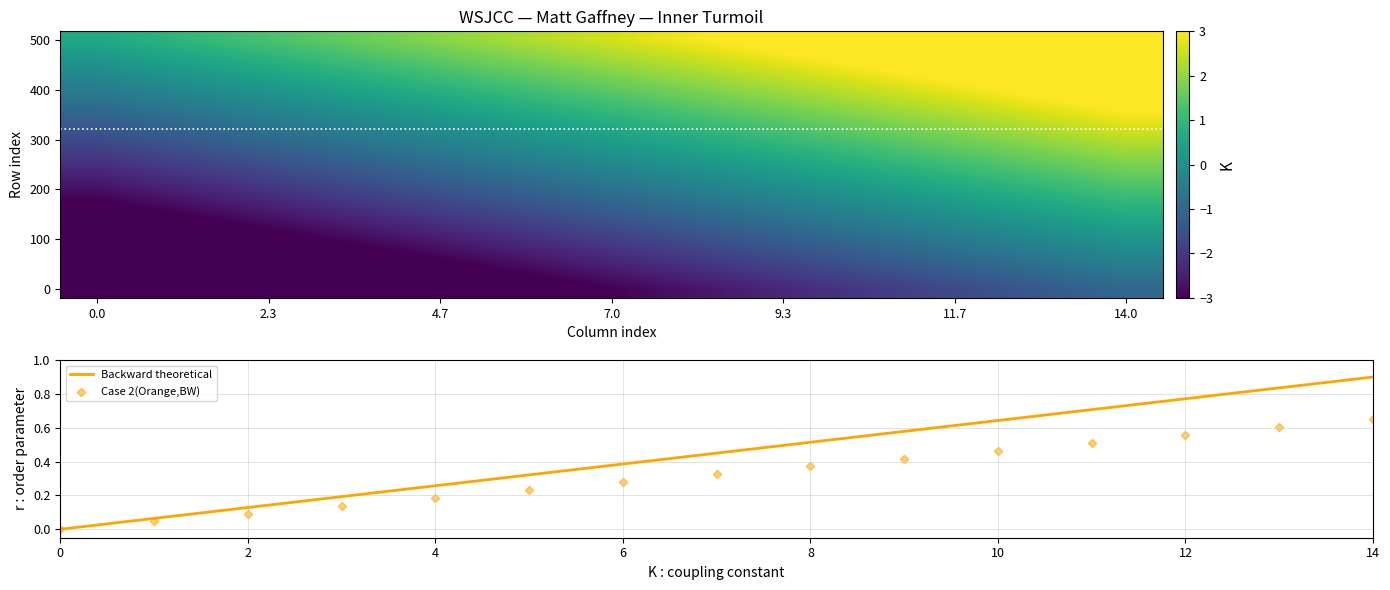

The value of Backward theoretical at 0 is 0.0. True or false?

True